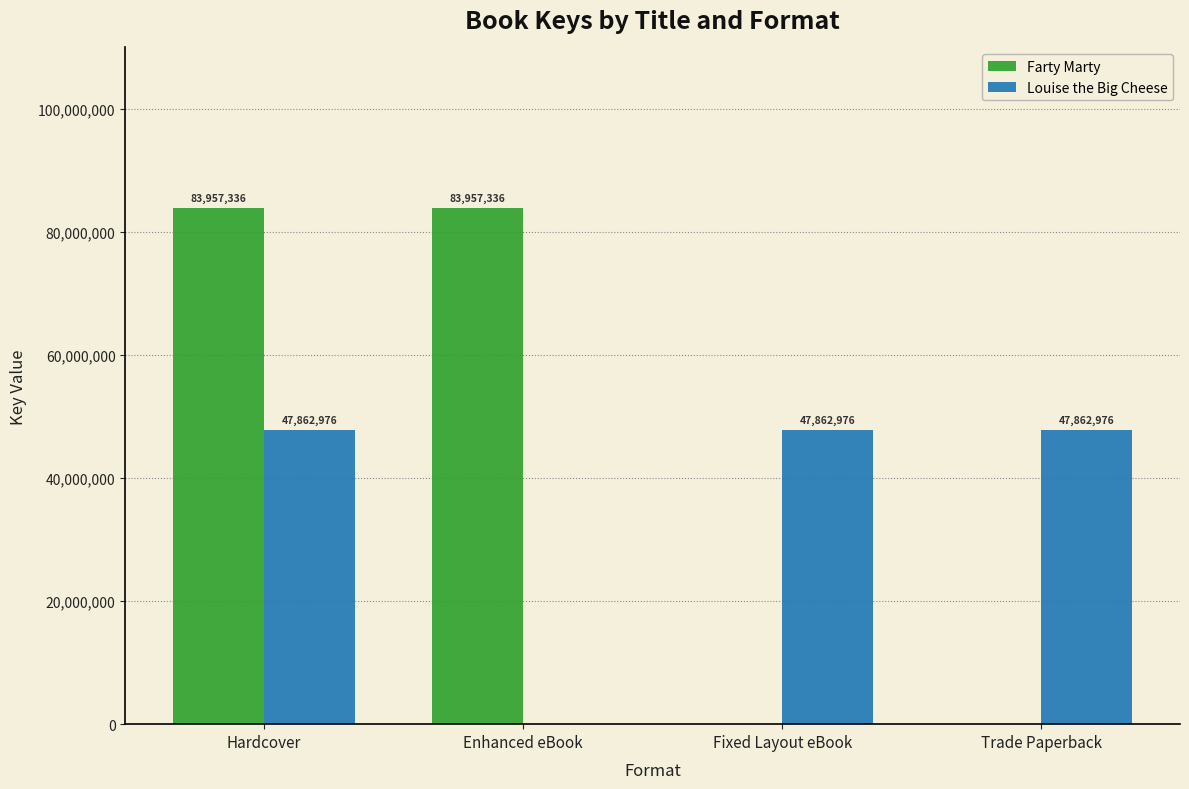

Are the bars horizontal?

No